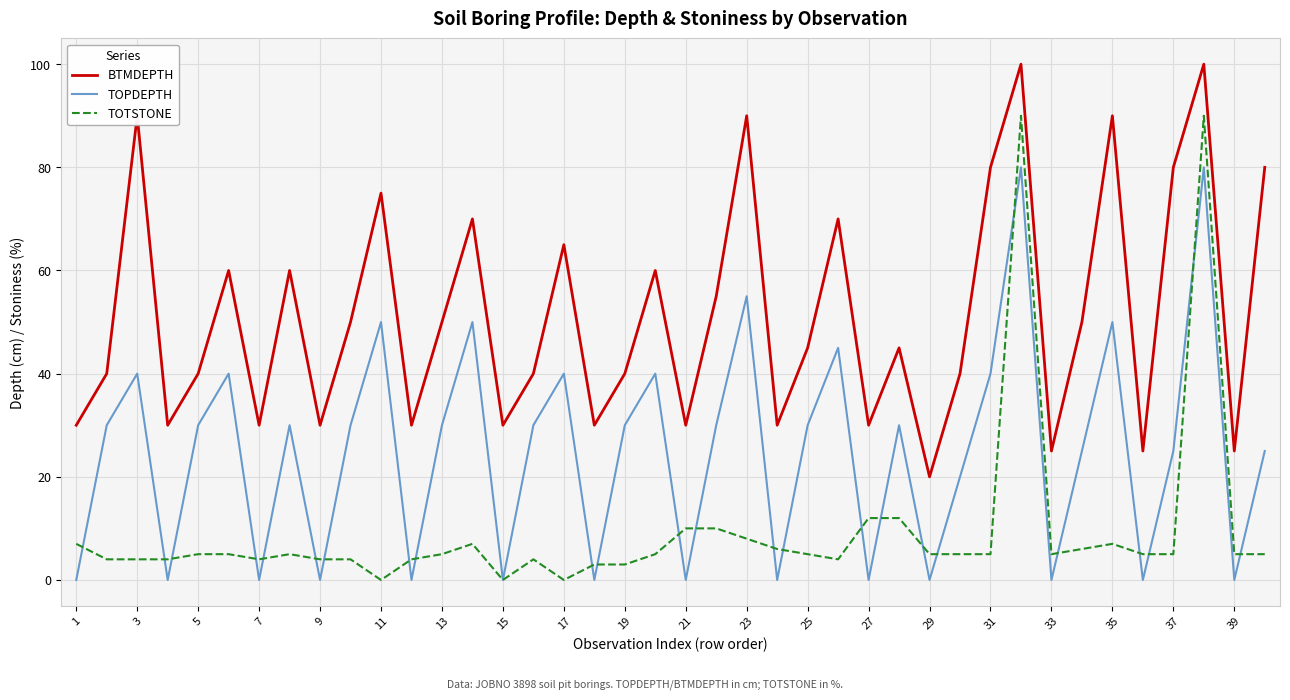

Which series has the largest total across all categories?

BTMDEPTH